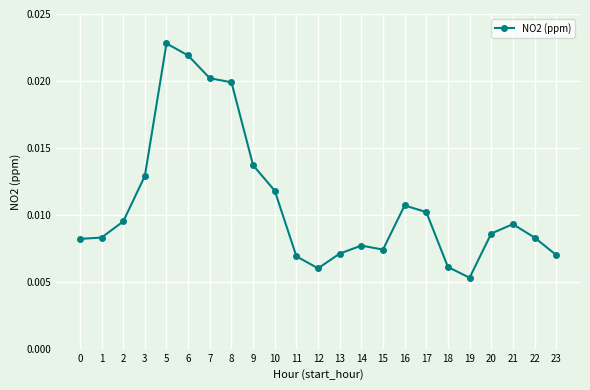

At which category does the chart reach its minimum across all series?

19